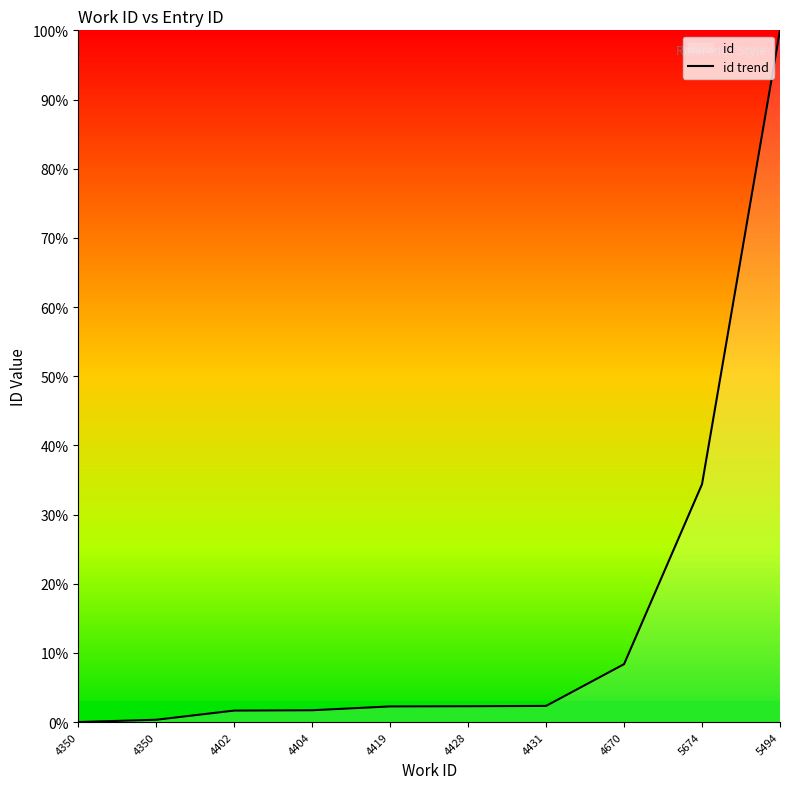

Rank the categories by value from lowest to highest.

4350, 4350, 4402, 4404, 4419, 4428, 4431, 4670, 5674, 5494